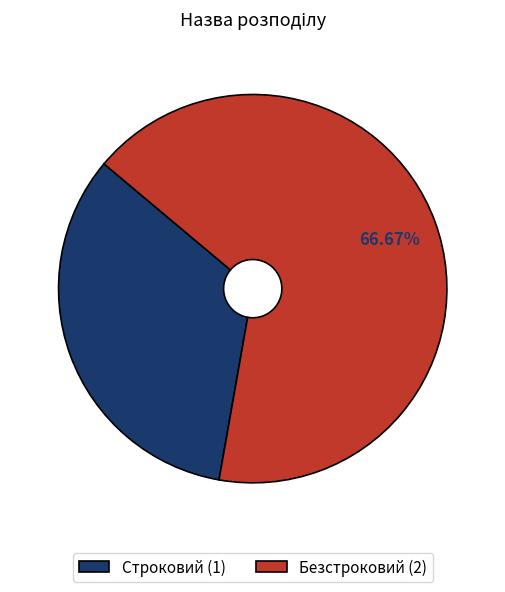

Approximately how many times larger is the value at Строковий compared to Безстроковий?

0.5